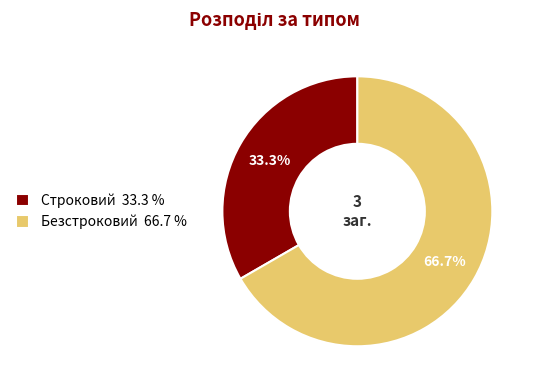

To the nearest percent, what is the difference between the largest and smallest slice percentages?

33%